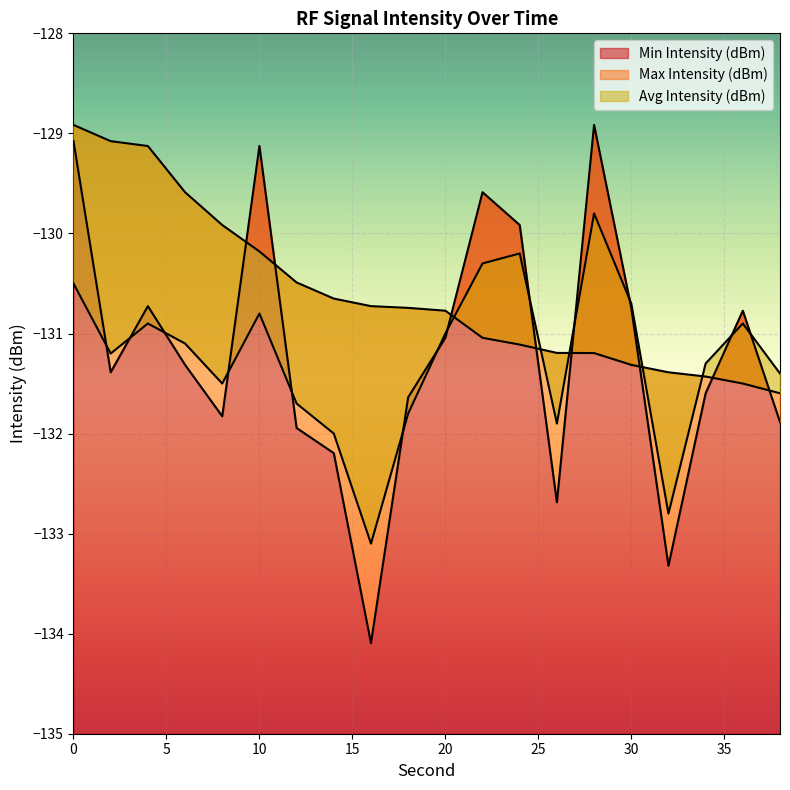

At which category does the chart reach its peak across all series?

28